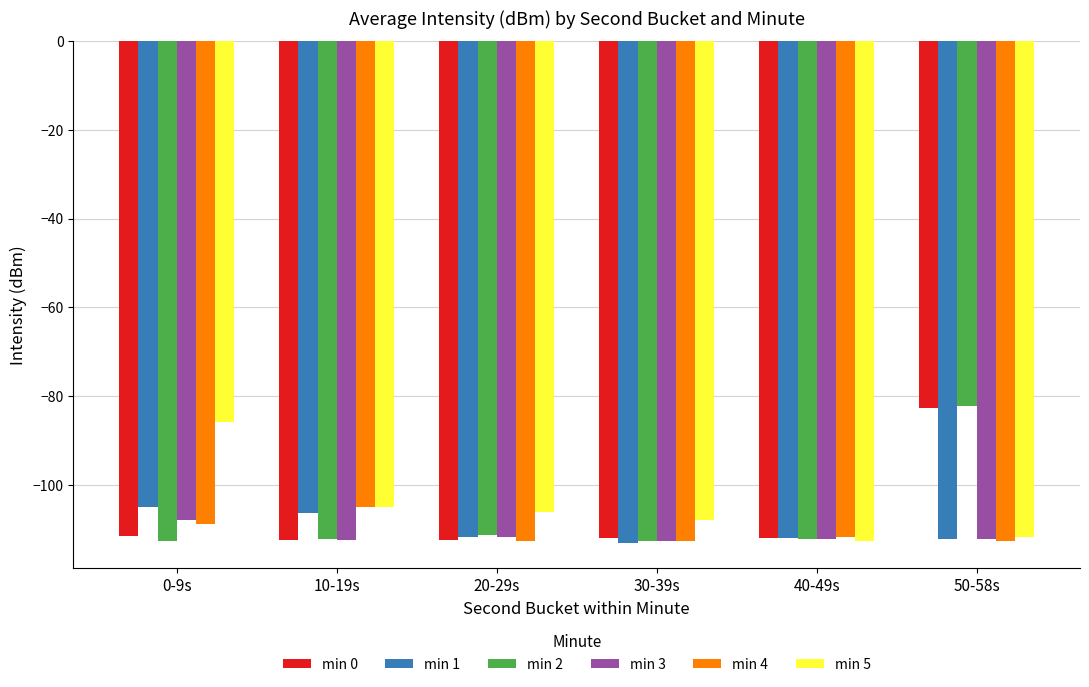

What is the difference between the maximum and minimum values in the min 1 series?

8.1